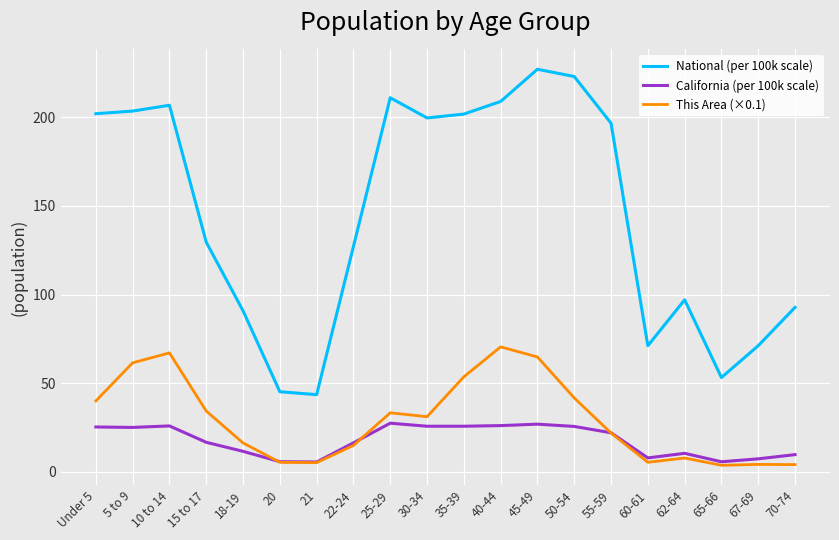

Is it true that National (per 100k scale) equals 21.6 at 67-69?

False